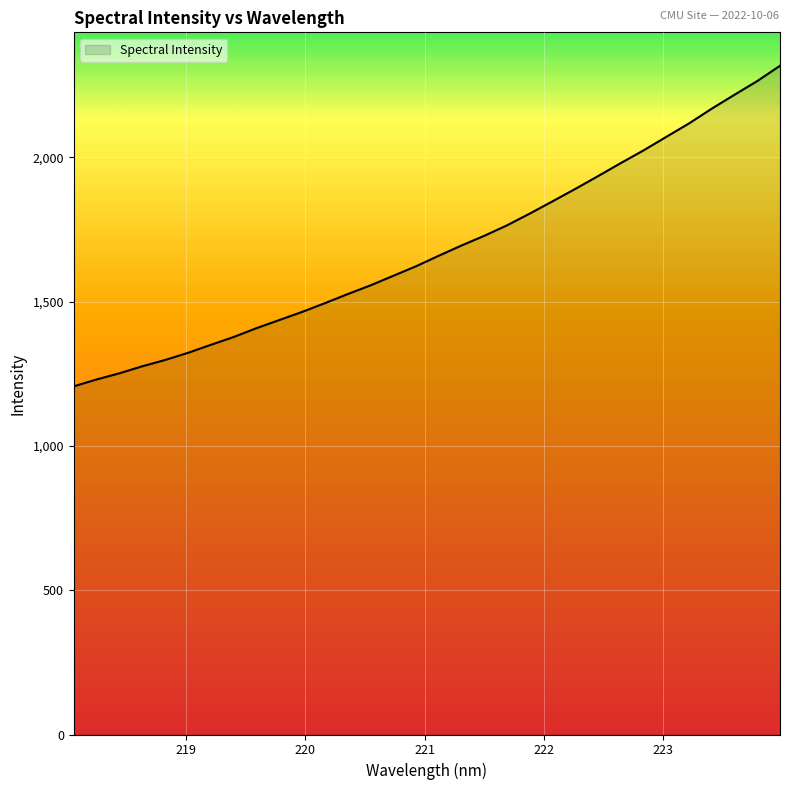

What is the smallest value displayed?

1206.4